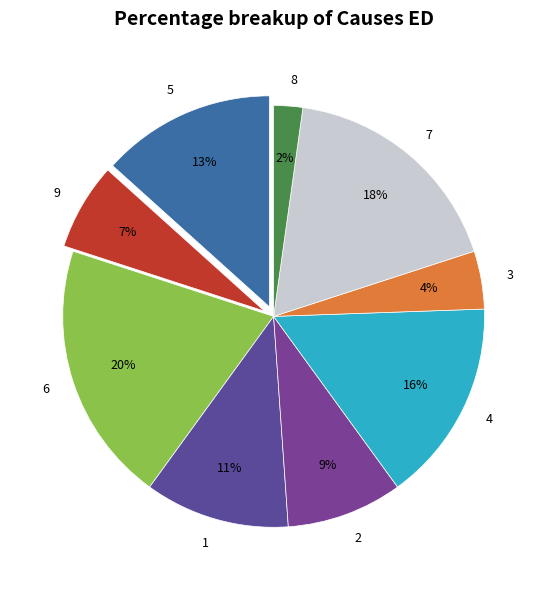

The 5 slice represents 1% of the pie. True or false?

False